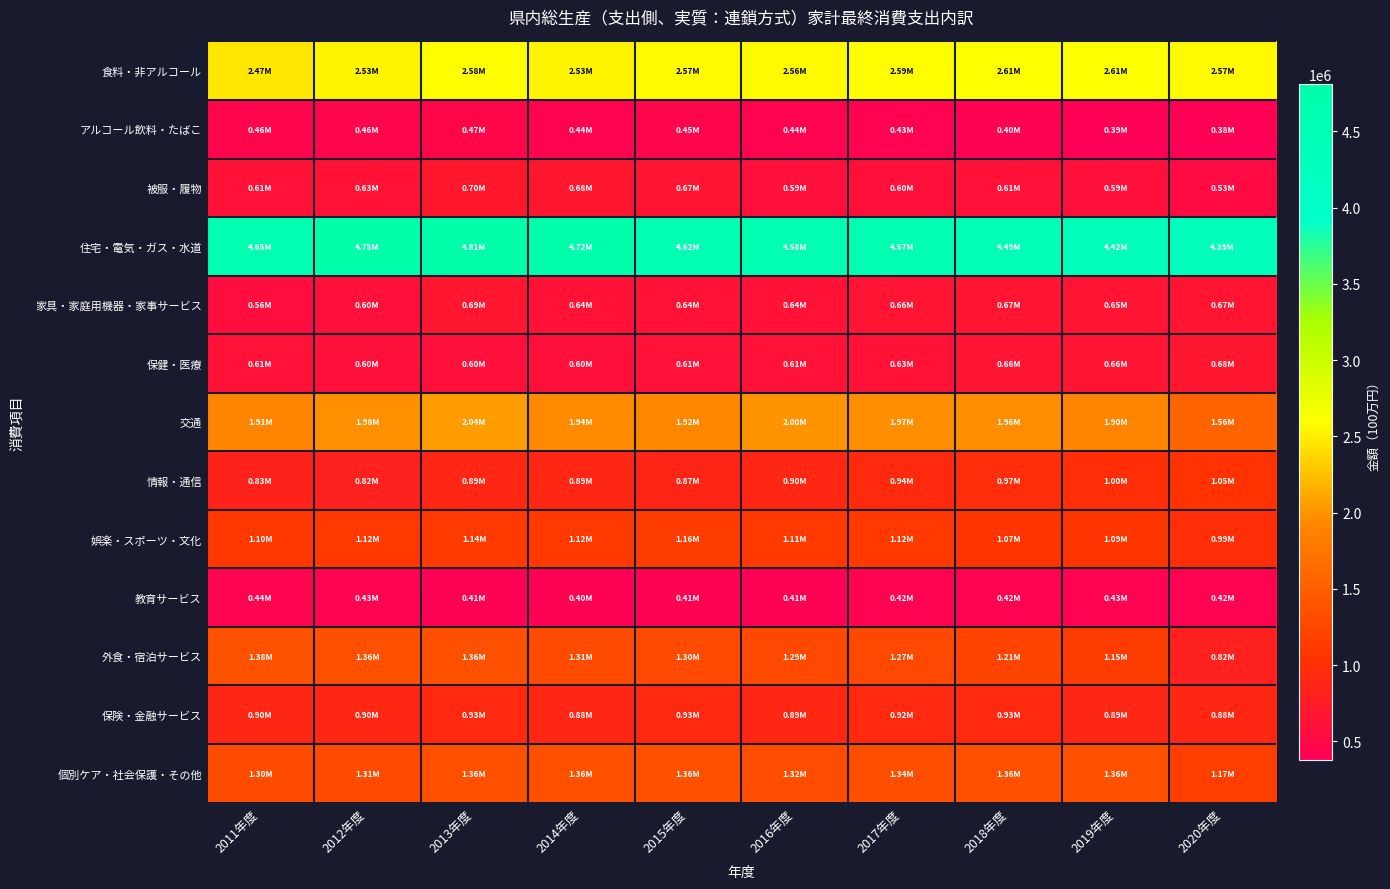

Reading left to right, what are all the values shown in this chart?

食料・非アルコール: 2011年度=2466333	2012年度=2528308	2013年度=2577904	2014年度=2532138	2015年度=2572696	2016年度=2564873	2017年度=2594013	2018年度=2611497	2019年度=2607835	2020年度=2567861
アルコール飲料・たばこ: 2011年度=455233	2012年度=455487	2013年度=471260	2014年度=437952	2015年度=454194	2016年度=442743	2017年度=429371	2018年度=401795	2019年度=394371	2020年度=380461
被服・履物: 2011年度=613850	2012年度=630443	2013年度=695799	2014年度=680887	2015年度=670238	2016年度=594309	2017年度=595237	2018年度=614387	2019年度=592752	2020年度=534277
住宅・電気・ガス・水道: 2011年度=4650932	2012年度=4746849	2013年度=4808542	2014年度=4720232	2015年度=4618816	2016年度=4575121	2017年度=4568403	2018年度=4491236	2019年度=4416868	2020年度=4388136
家具・家庭用機器・家事サービス: 2011年度=559529	2012年度=598228	2013年度=689893	2014年度=636141	2015年度=638835	2016年度=636734	2017年度=656203	2018年度=670265	2019年度=652571	2020年度=666860
保健・医療: 2011年度=611298	2012年度=597812	2013年度=604527	2014年度=595561	2015年度=614968	2016年度=609558	2017年度=629355	2018年度=656389	2019年度=659907	2020年度=679577
交通: 2011年度=1907889	2012年度=1982382	2013年度=2041986	2014年度=1942240	2015年度=1922045	2016年度=1995068	2017年度=1968014	2018年度=1961683	2019年度=1898458	2020年度=1559296
情報・通信: 2011年度=832299	2012年度=818208	2013年度=894582	2014年度=890652	2015年度=867761	2016年度=898087	2017年度=940141	2018年度=972308	2019年度=995706	2020年度=1050302
娯楽・スポーツ・文化: 2011年度=1103677	2012年度=1116096	2013年度=1137497	2014年度=1122847	2015年度=1155264	2016年度=1110511	2017年度=1118459	2018年度=1073808	2019年度=1089520	2020年度=989992
教育サービス: 2011年度=441349	2012年度=429497	2013年度=412105	2014年度=400037	2015年度=405158	2016年度=413646	2017年度=415289	2018年度=424648	2019年度=426218	2020年度=416514
外食・宿泊サービス: 2011年度=1380274	2012年度=1362445	2013年度=1361381	2014年度=1311027	2015年度=1298942	2016年度=1294646	2017年度=1266202	2018年度=1213712	2019年度=1149081	2020年度=818109
保険・金融サービス: 2011年度=896668	2012年度=898939	2013年度=932133	2014年度=884782	2015年度=927516	2016年度=892937	2017年度=918927	2018年度=932000	2019年度=892959	2020年度=884424
個別ケア・社会保護・その他: 2011年度=1298868	2012年度=1312916	2013年度=1357147	2014年度=1355591	2015年度=1362939	2016年度=1318922	2017年度=1342287	2018年度=1360300	2019年度=1360482	2020年度=1167674